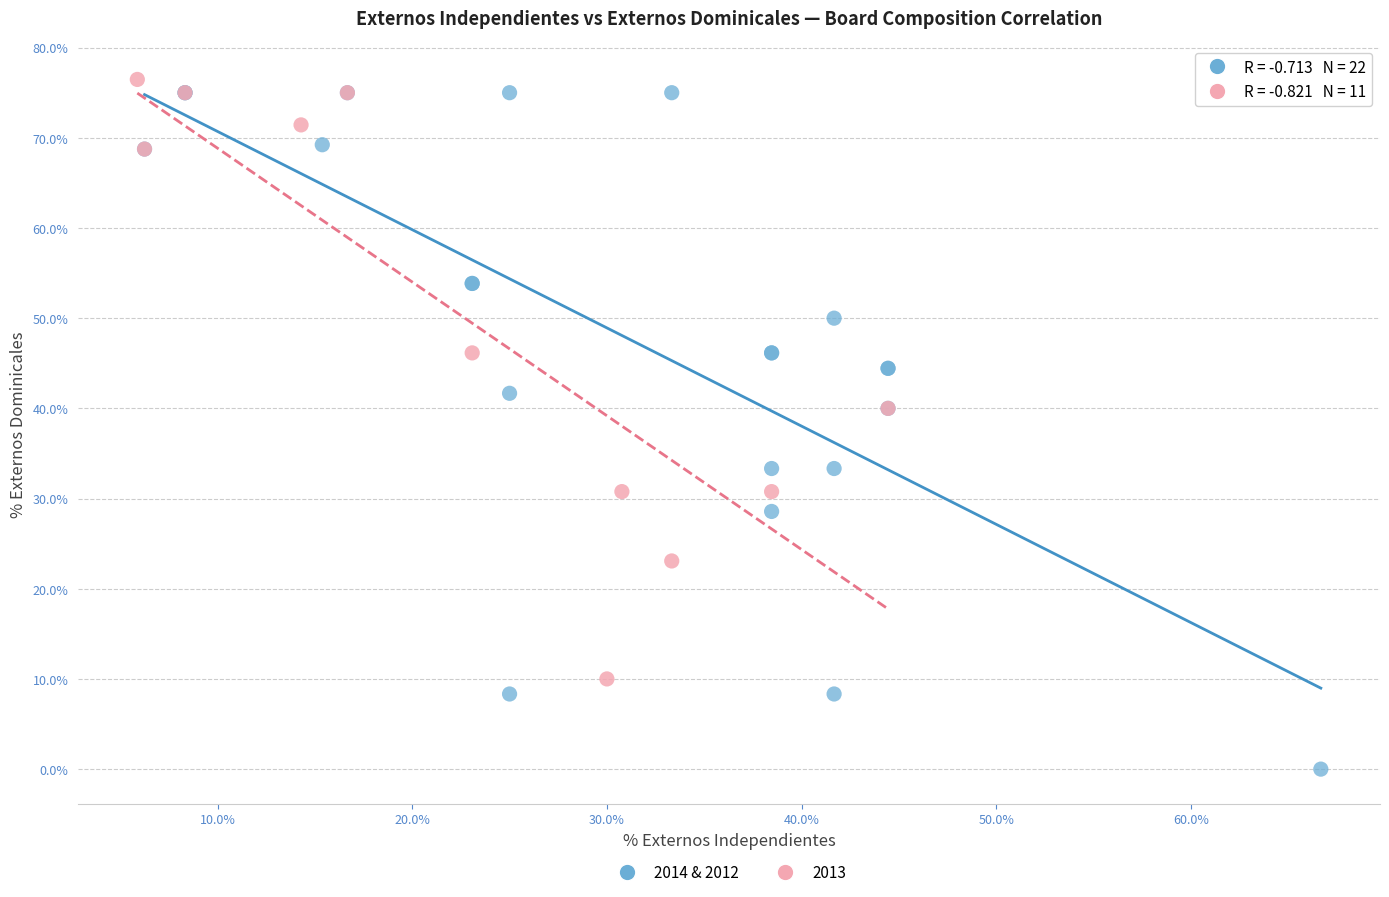

Which series has the widest spread of Y values?

2014 & 2012